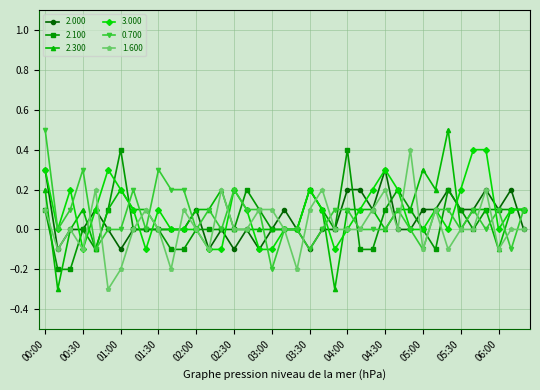

What is the value of the 2.300 point at the 1st from the left?

0.2